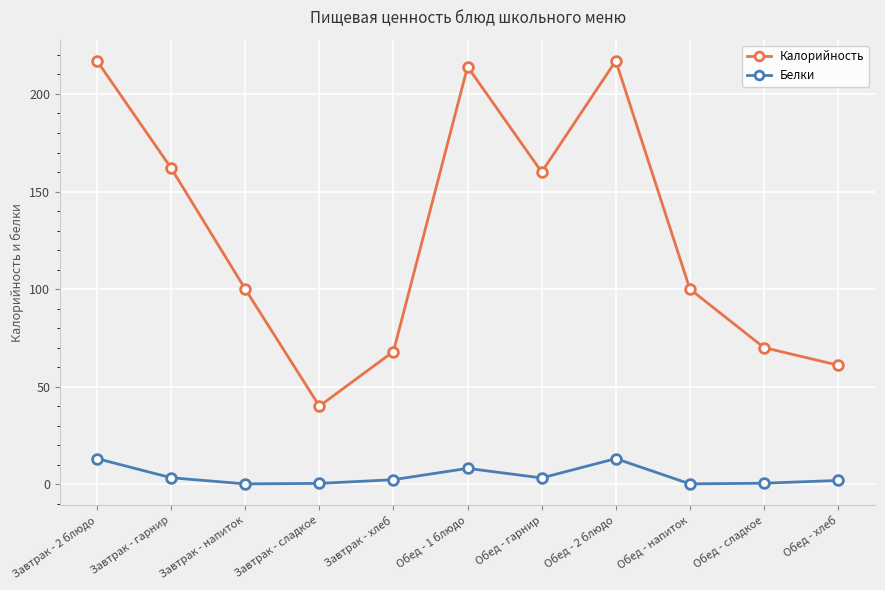

What is the highest value of the Калорийность series?

217.0